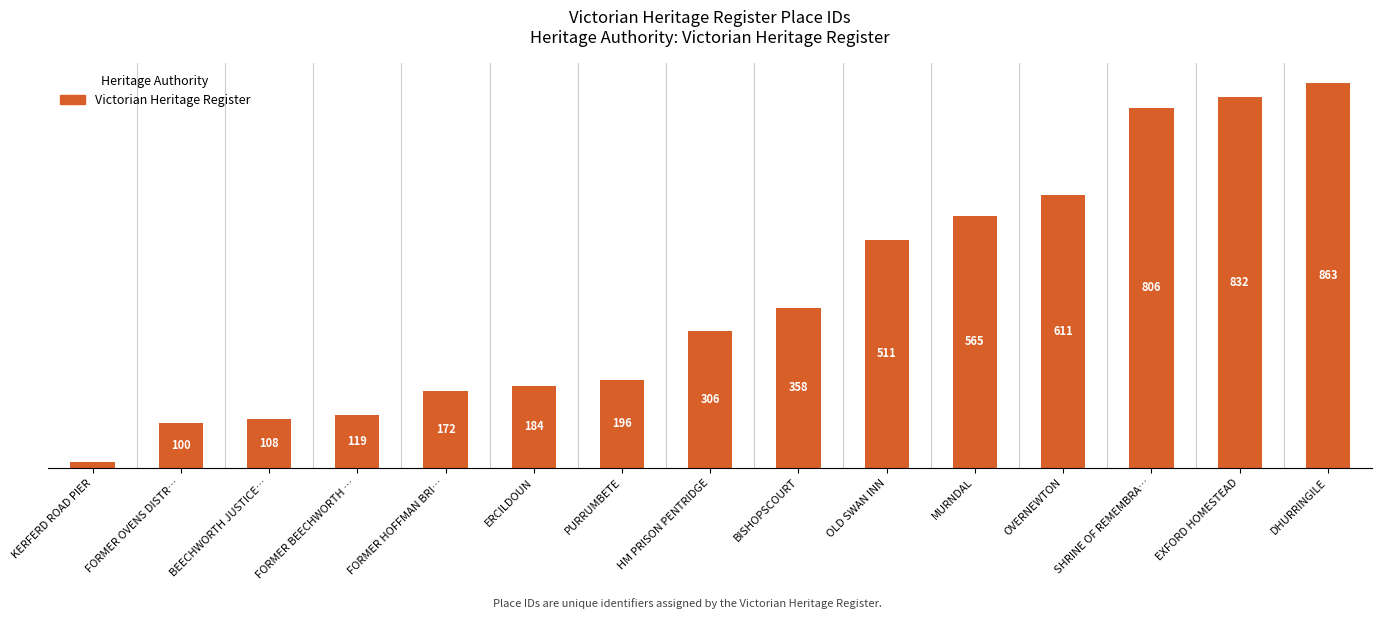

What is the label of the 14th bar from the left?

EXFORD HOMESTEAD